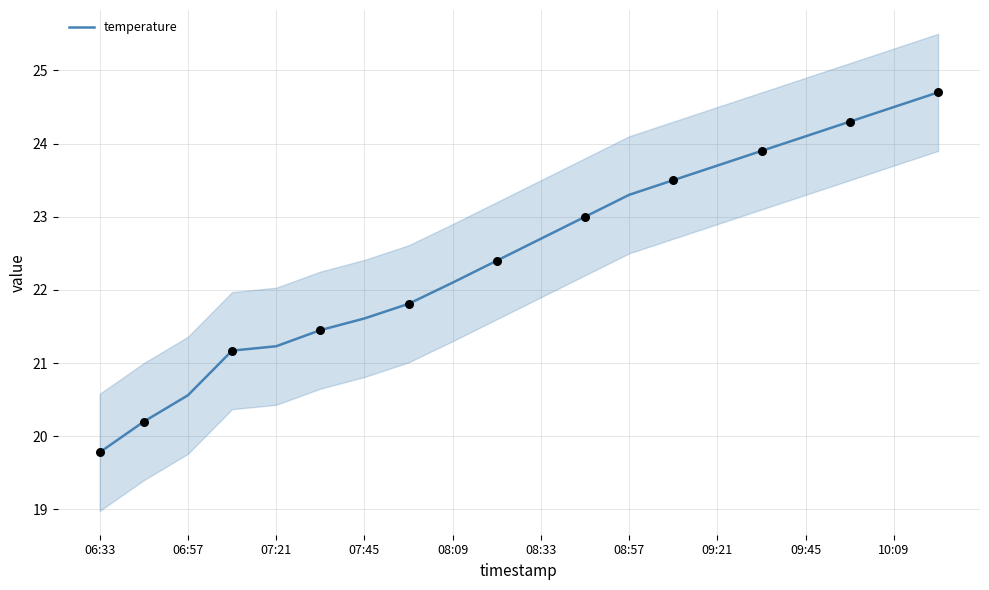

The temperature series shows 9.2 at 06:57. True or false?

False